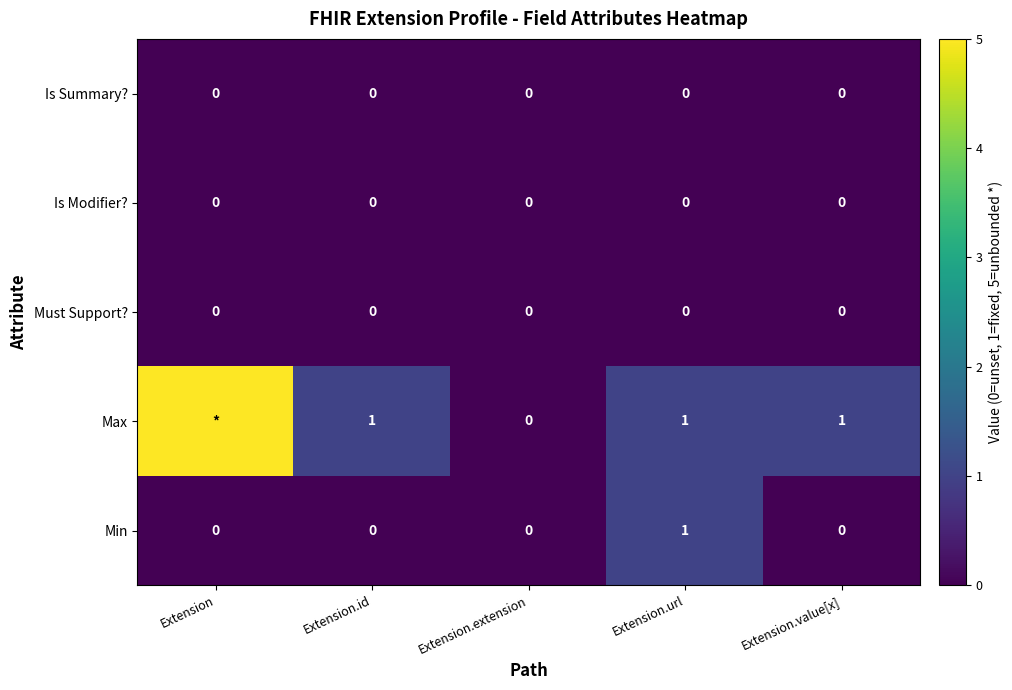

What is the total value across all series at Extension.value[x]?

1